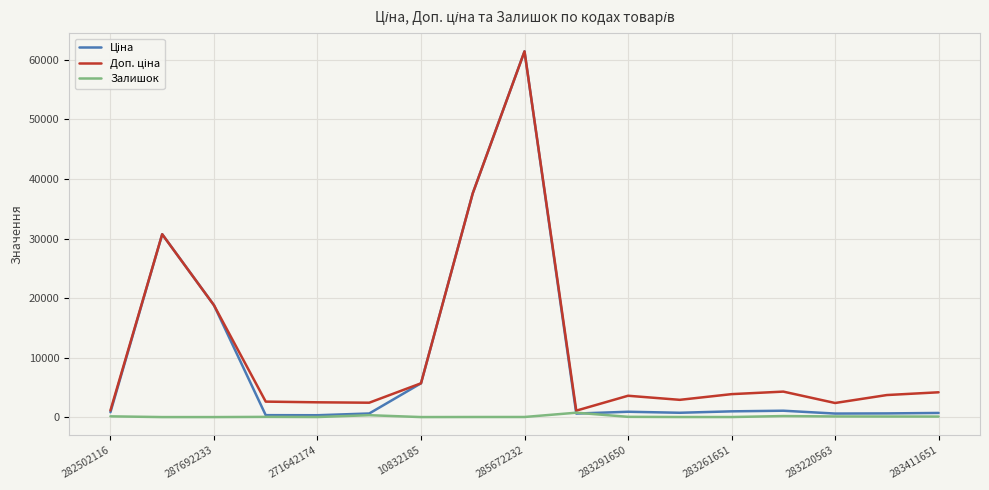

How many series are shown in this chart?

3